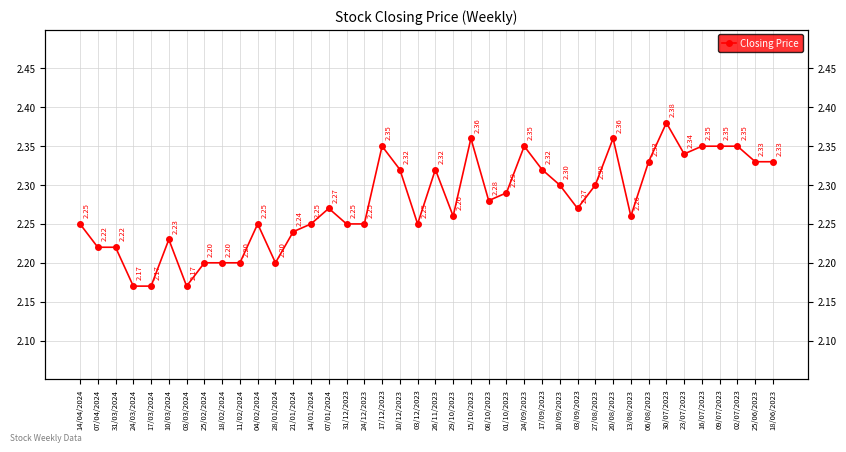

What is the average value?

2.3